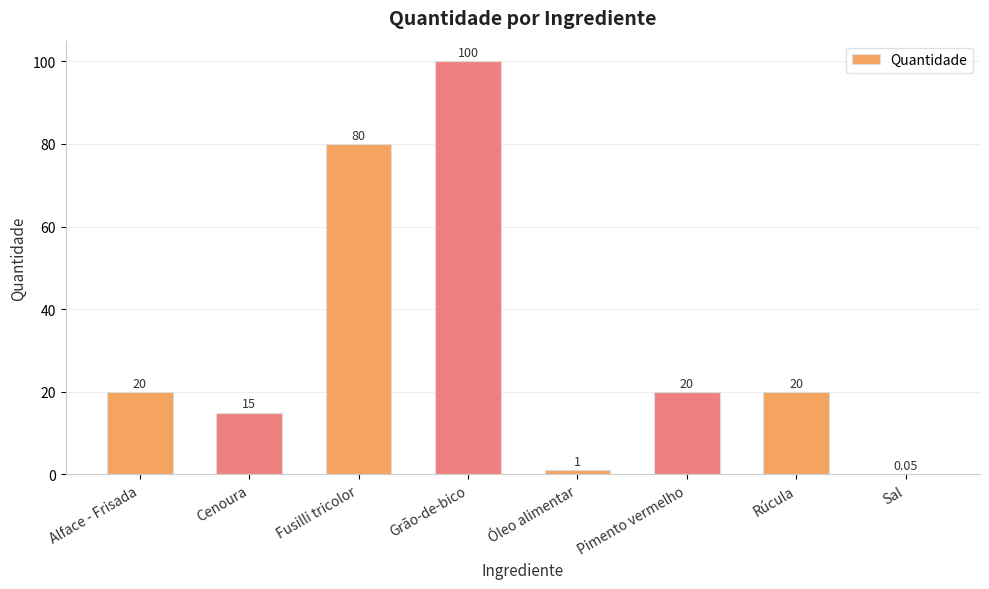

Approximately how many times larger is the value at Alface - Frisada compared to Rúcula?

1.0